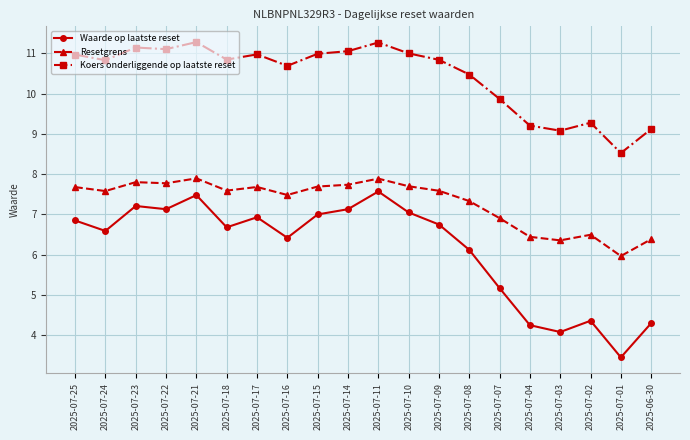

What is the spread (max minus min) of values at 2025-07-22?

4.0